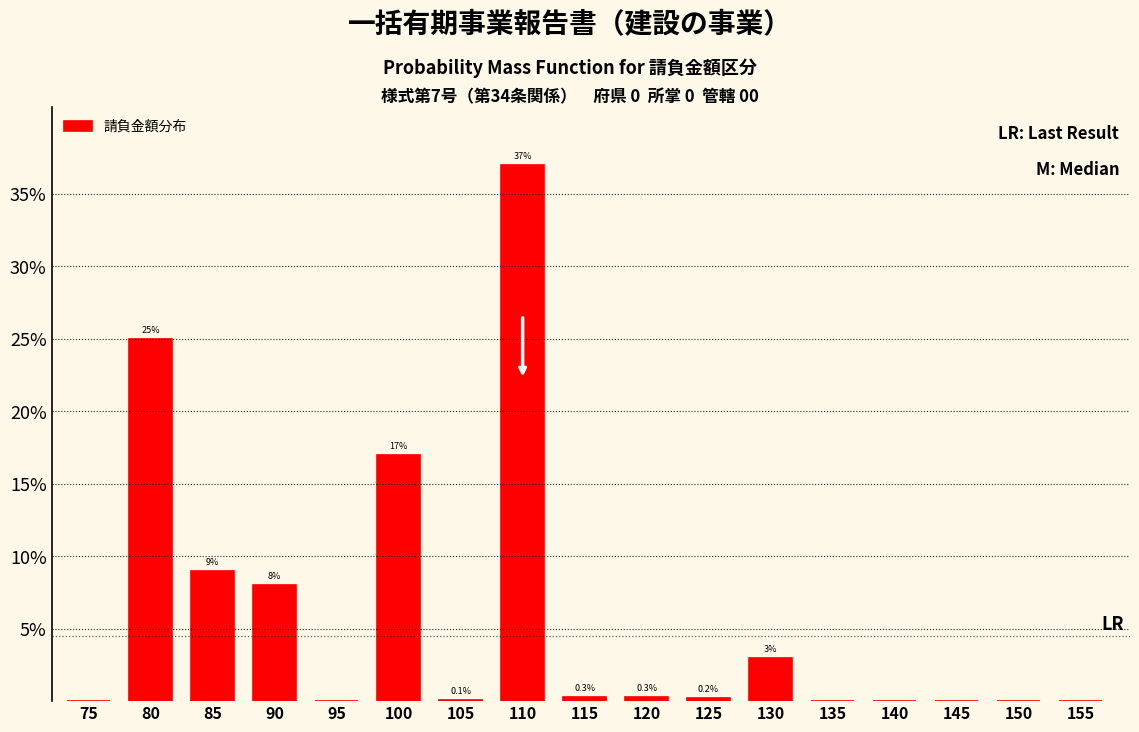

Reading right to left, transcribe all the data shown in this chart.

155=0.0	150=0.0	145=0.0	140=0.0	135=0.0	130=3.0	125=0.2	120=0.3	115=0.3	110=37.0	105=0.1	100=17.0	95=0.0	90=8.0	85=9.0	80=25.0	75=0.0